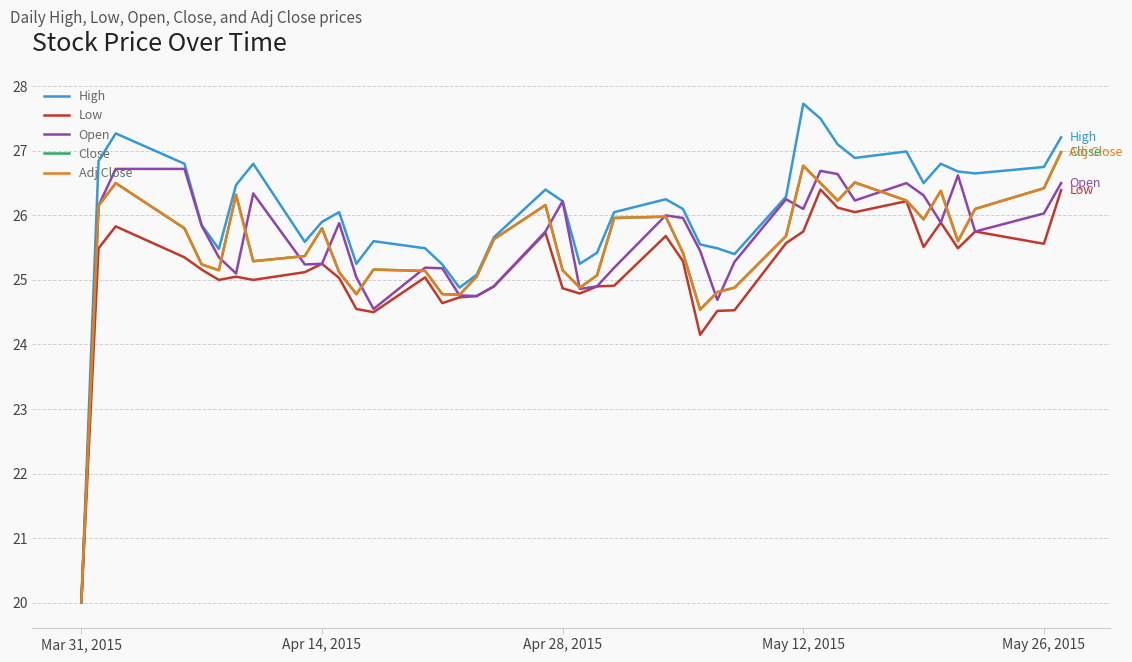

Does the chart have visible grid lines?

Yes